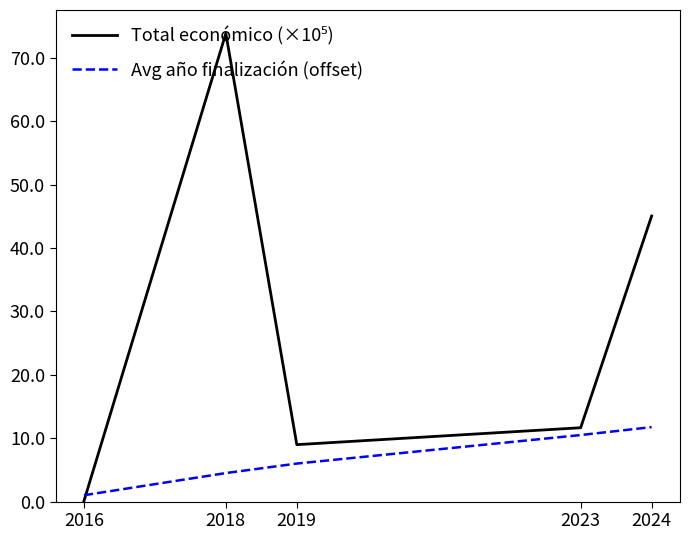

What is the spread (max minus min) of values at 2016?

0.9